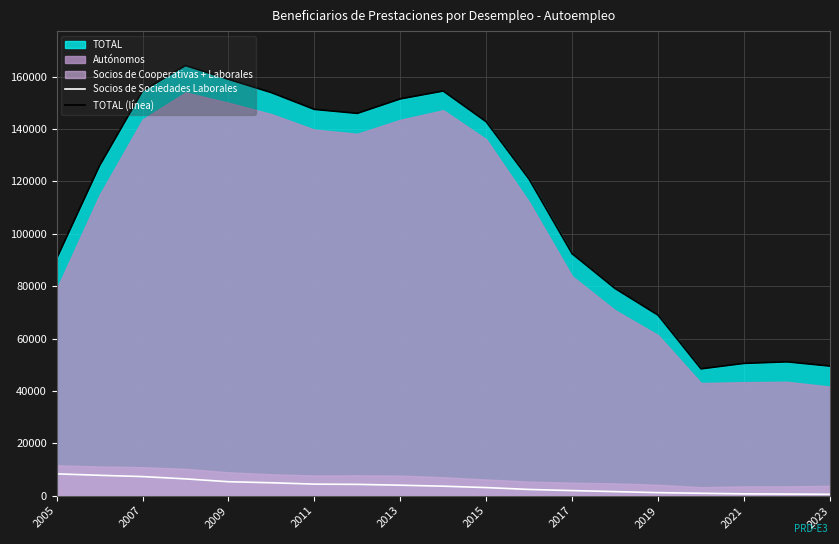

Reading left to right, what are all the values shown in this chart?

Socios de Sociedades Laborales: 8339	7788	7302	6426	5335	4940	4422	4327	4009	3630	3101	2387	1952	1553	1167	923	703	629	538
TOTAL (línea): 90468	125944	154473	164196	158952	153868	147467	145935	151465	154472	142753	120804	92368	79097	68923	48428	50513	51109	49486